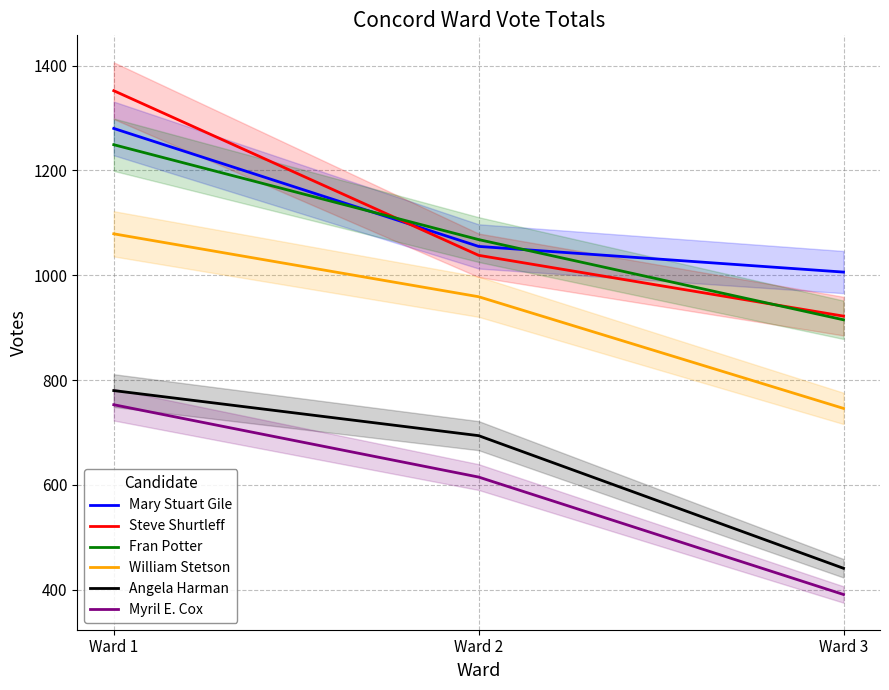

What is the difference between the Steve Shurtleff values at Ward 3 and Ward 1?

430